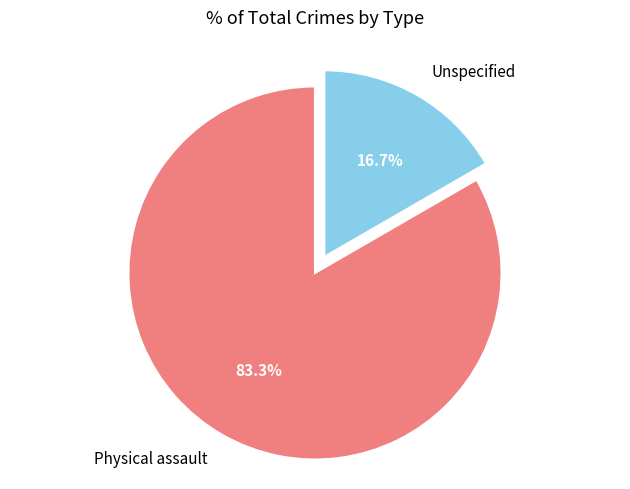

How many segments does this pie chart have?

2